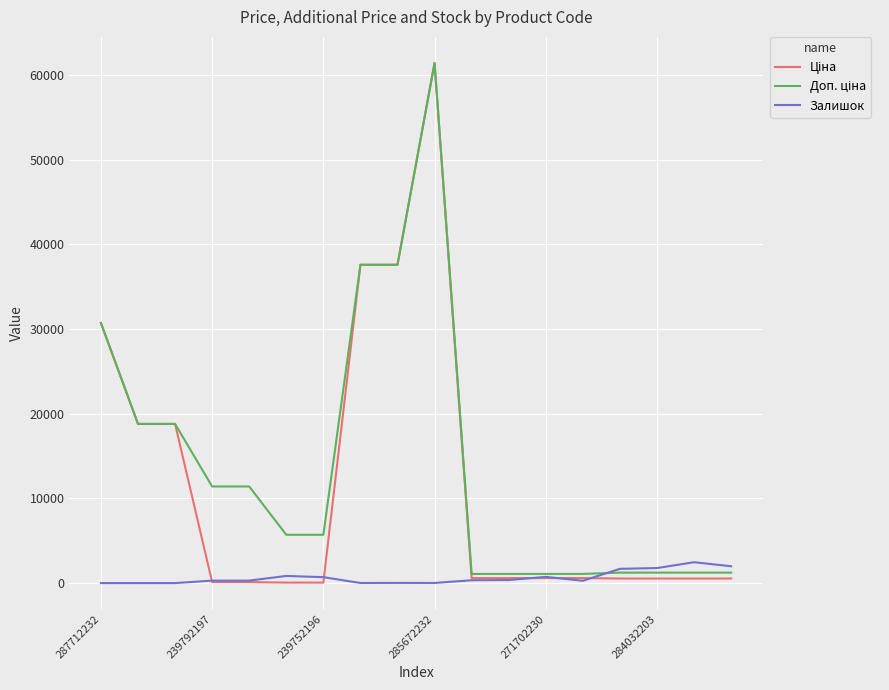

What is the greatest value displayed?

61434.3